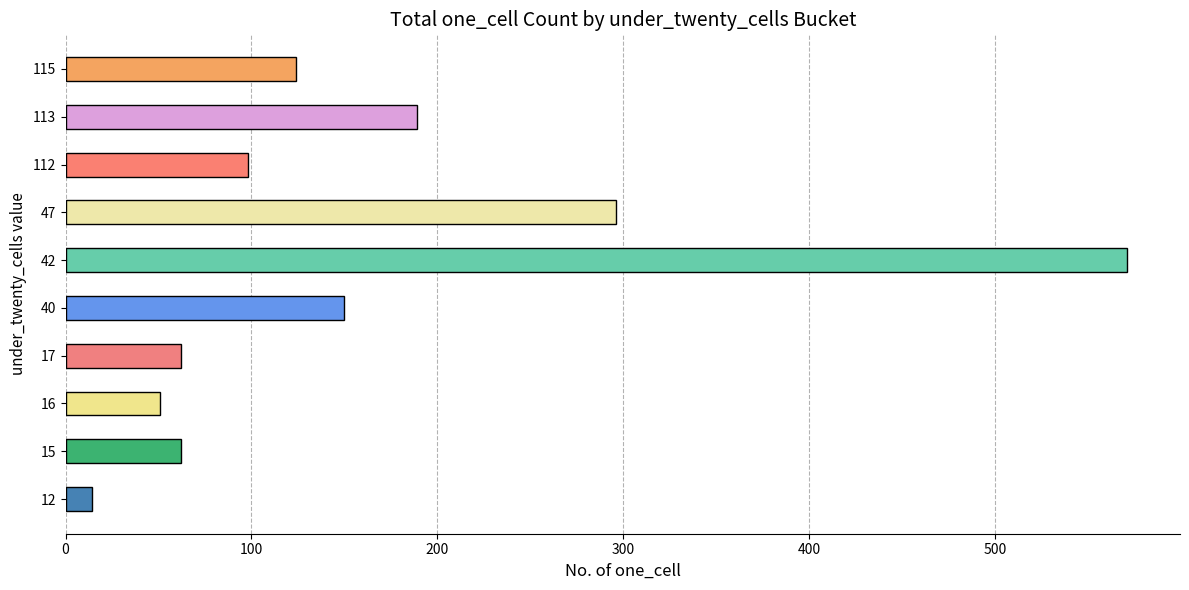

Count the number of data series in this chart.

1